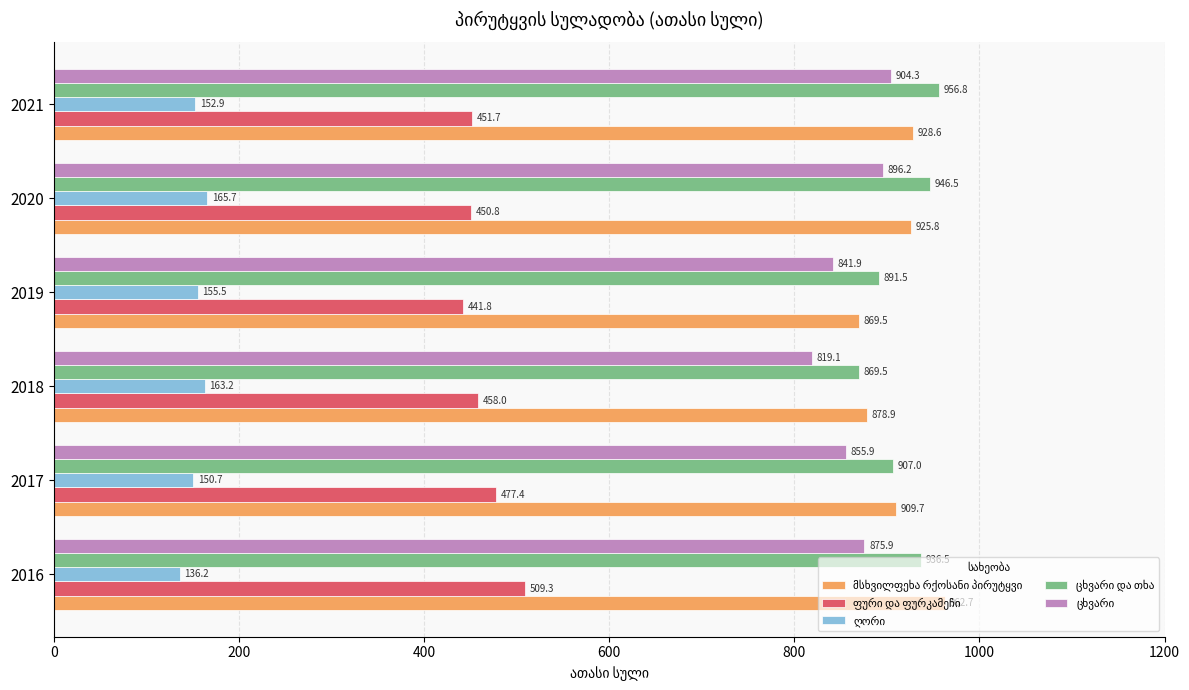

Which label corresponds to the largest value in the chart?

2016